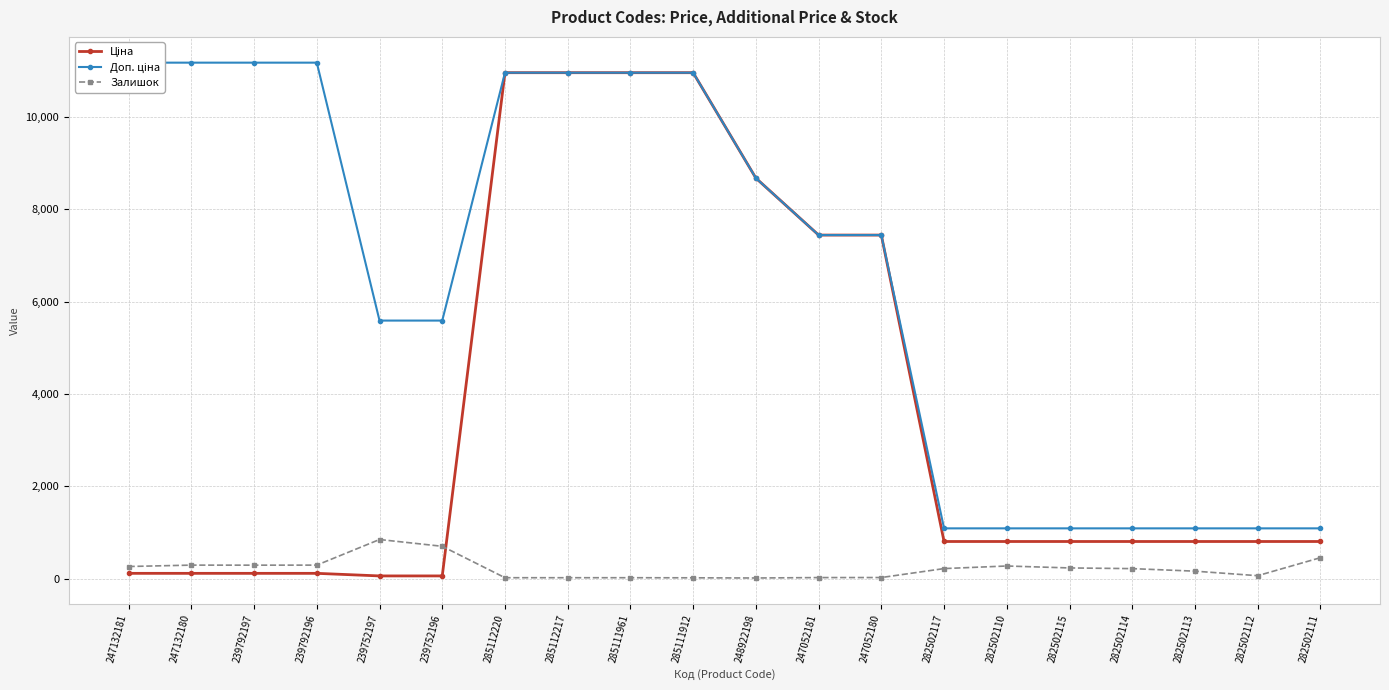

Is the value of Доп. ціна at 282502117 greater than the value of Ціна at 282502112?

Yes